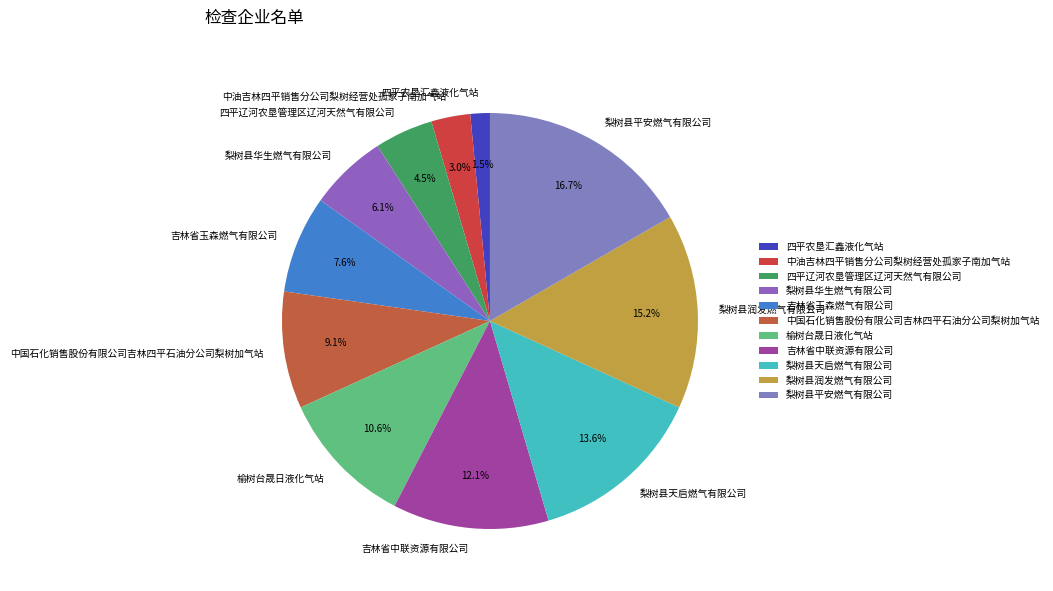

Is there any slice that represents more than half of the pie?

No